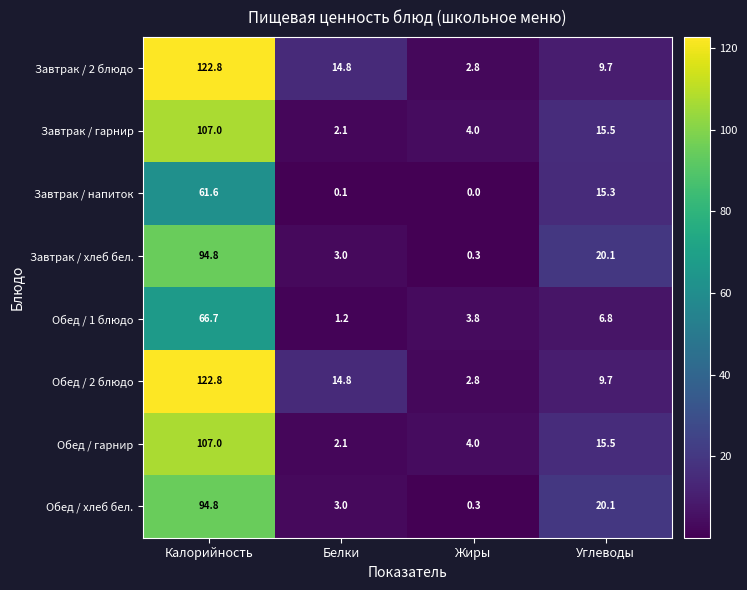

At which category is the sum across all series the highest?

Калорийность